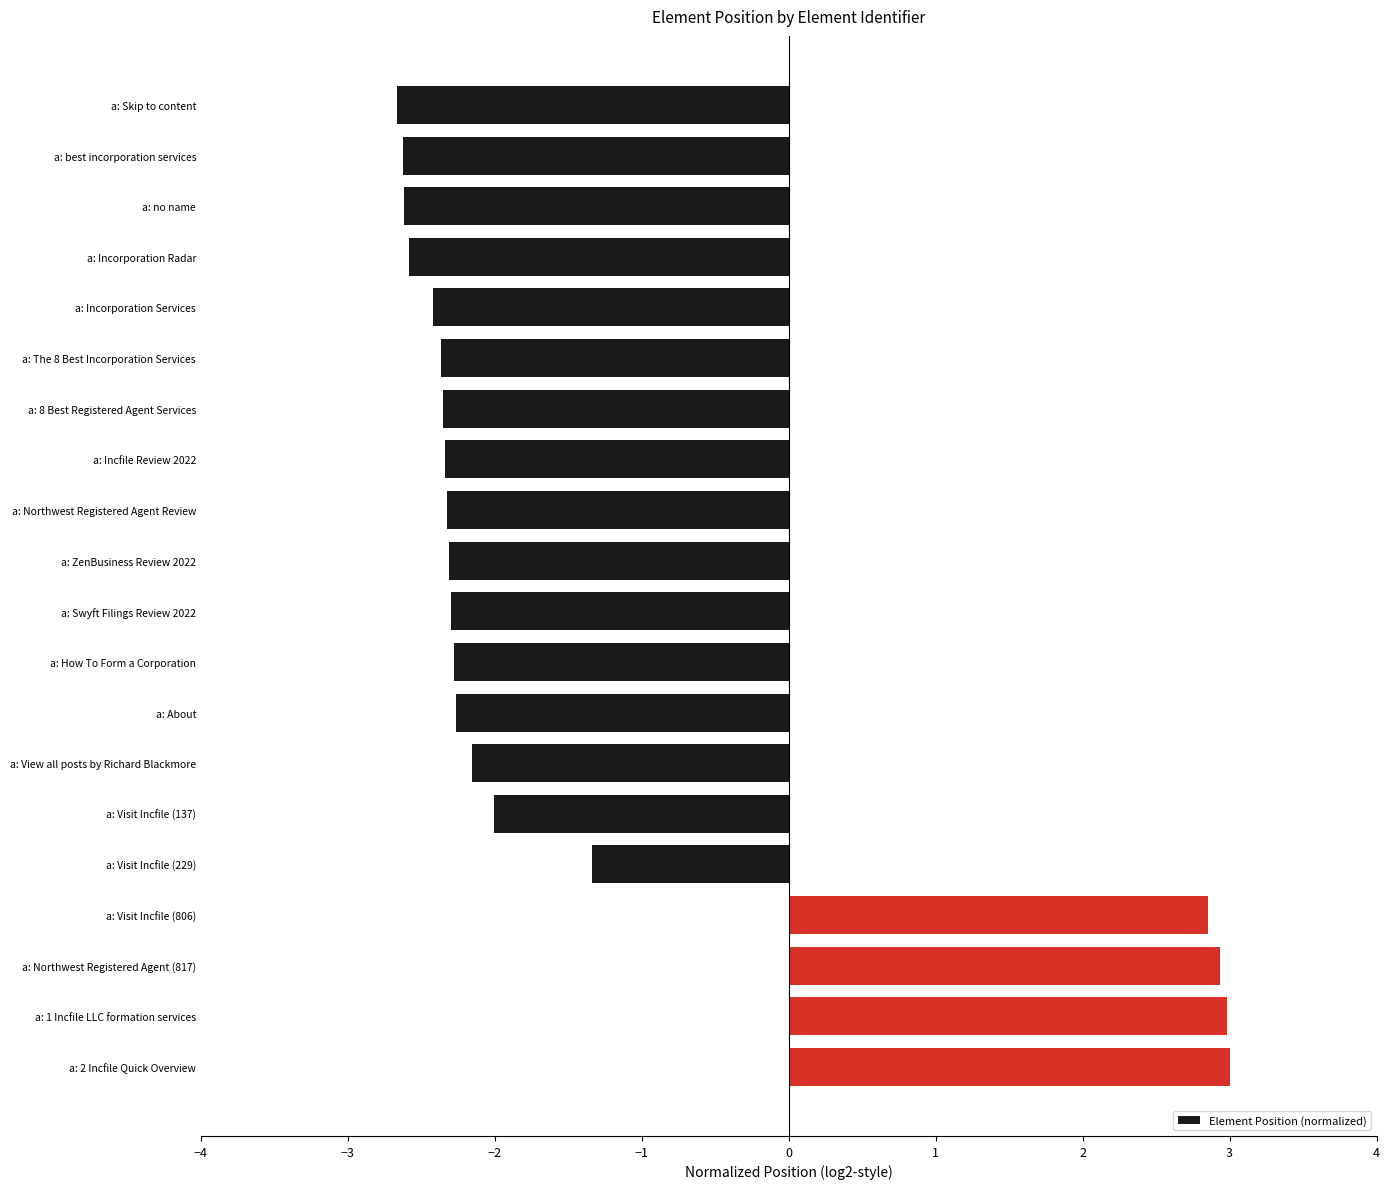

Is it true that the value at a: 1 Incfile LLC formation services is 1.9?

False